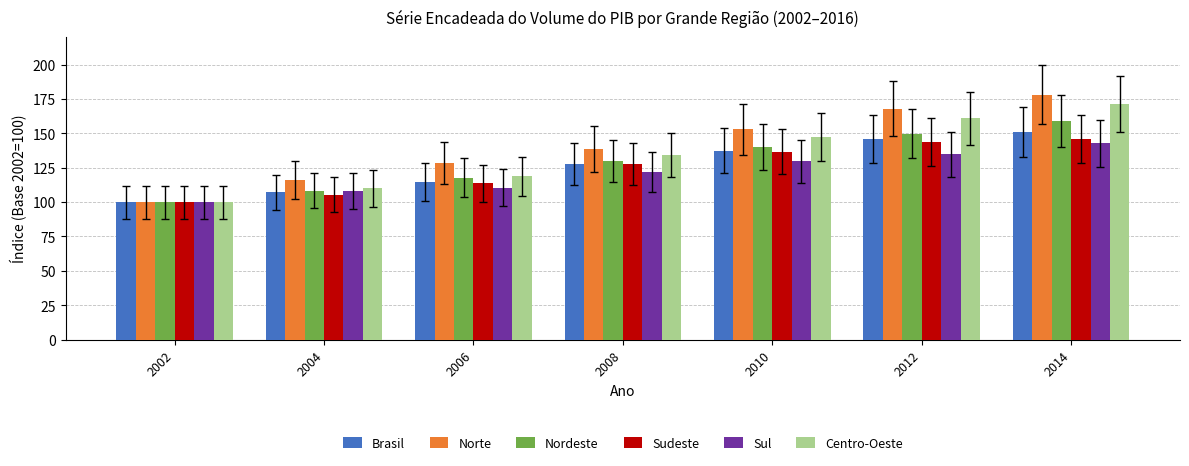

What is the highest value of the Centro-Oeste series?

171.2